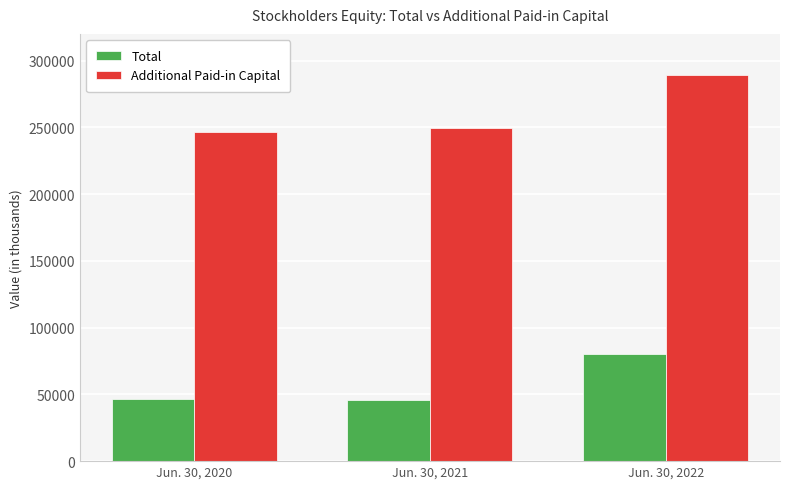

What is the maximum value shown in the chart?

289046